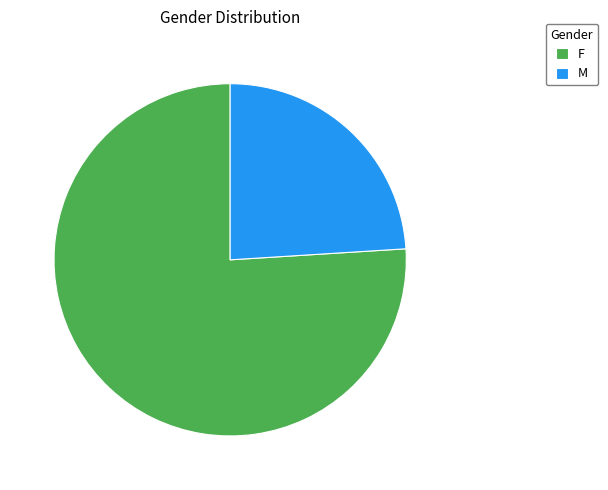

Rank the categories by value from lowest to highest.

M, F